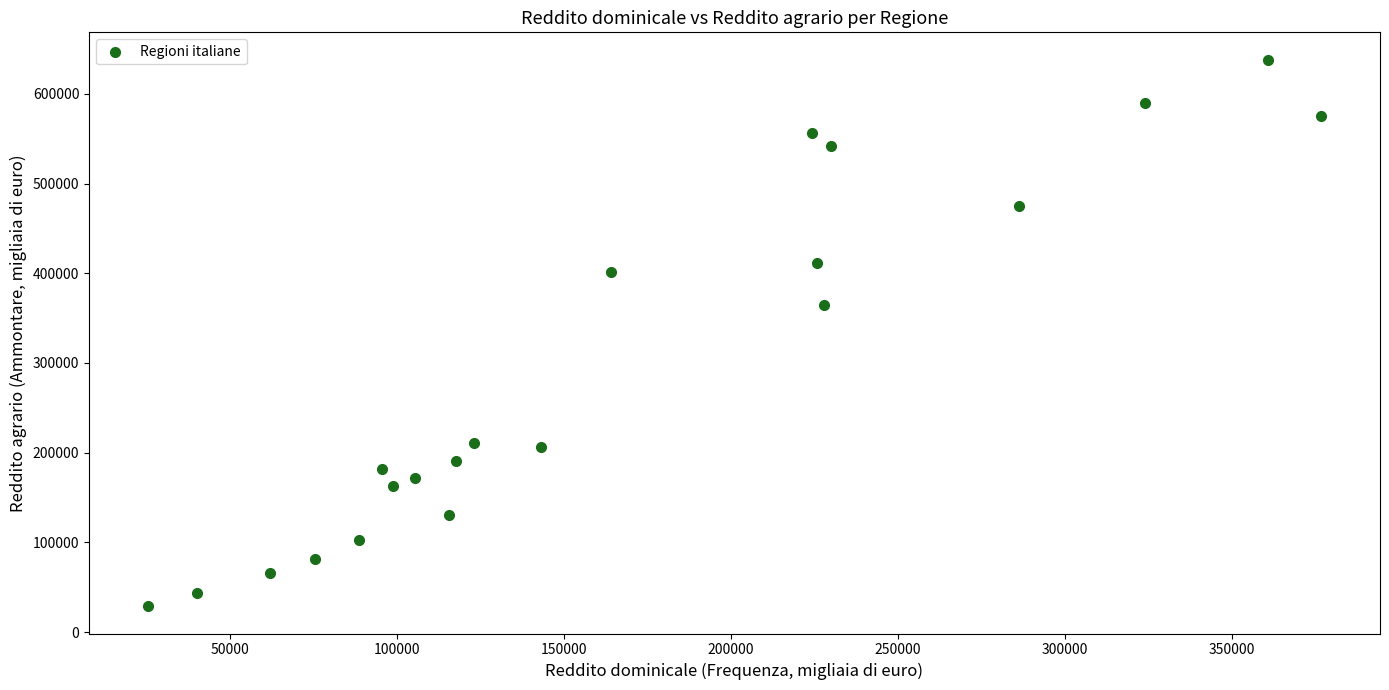

What is the range of Y values (max minus min)?

609240